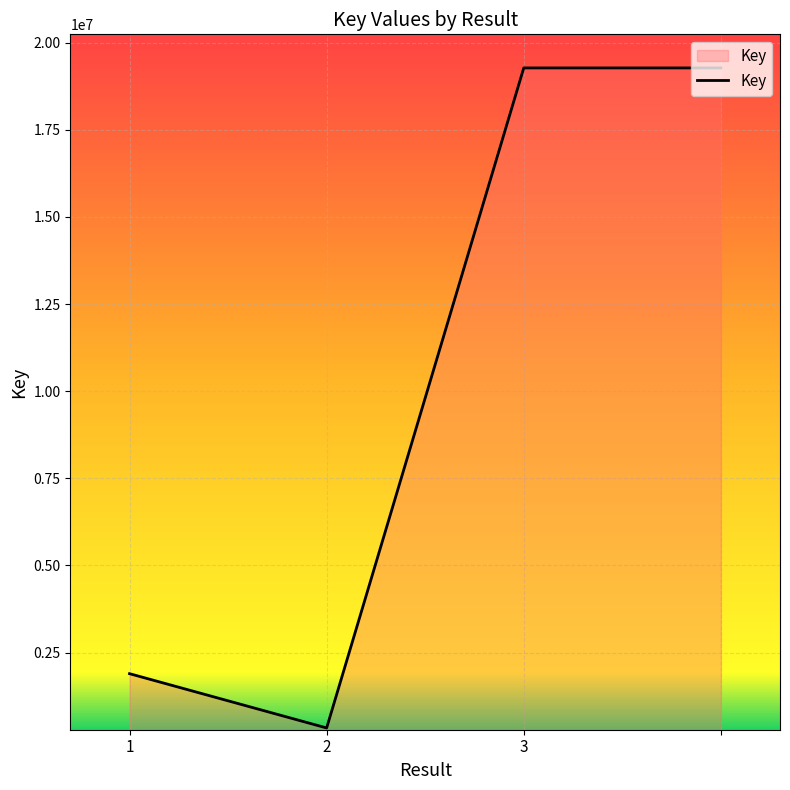

How many categories are shown in the chart?

4